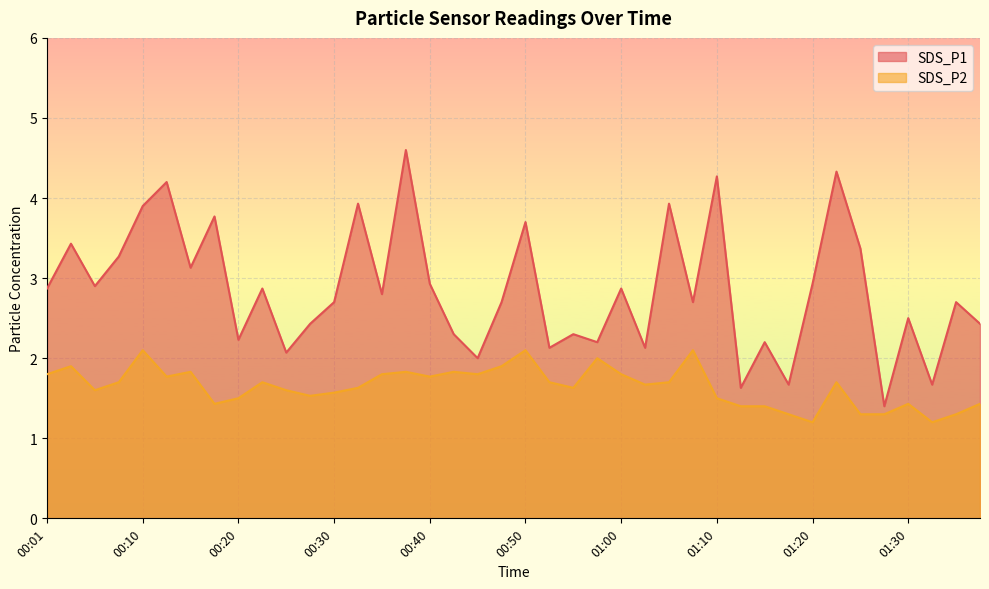

Between 01:22 and 00:08, which is larger?

01:22